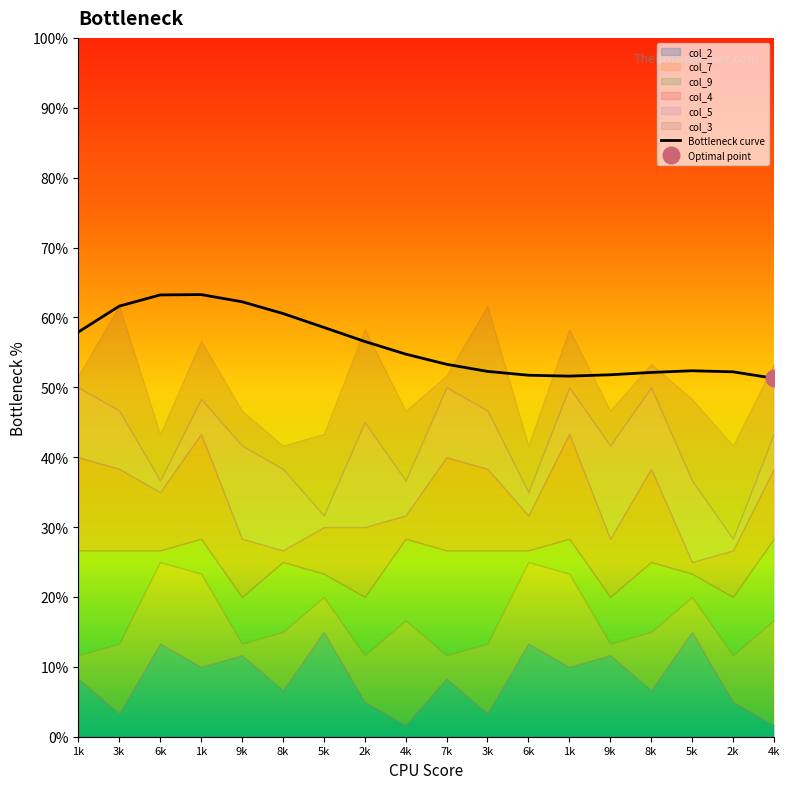

Where does the data first go above 54?

1k